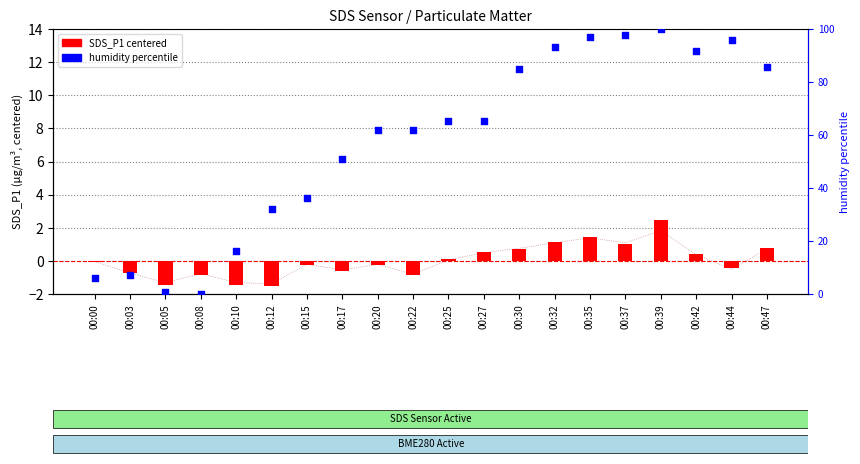

Which series contains the highest Y value?

humidity percentile